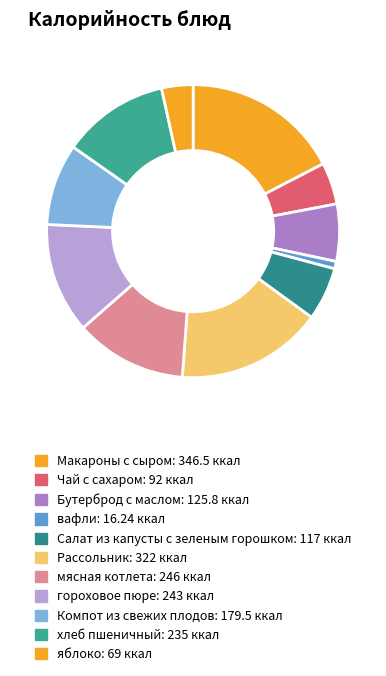

What is the largest slice in the pie chart?

Макароны с сыром